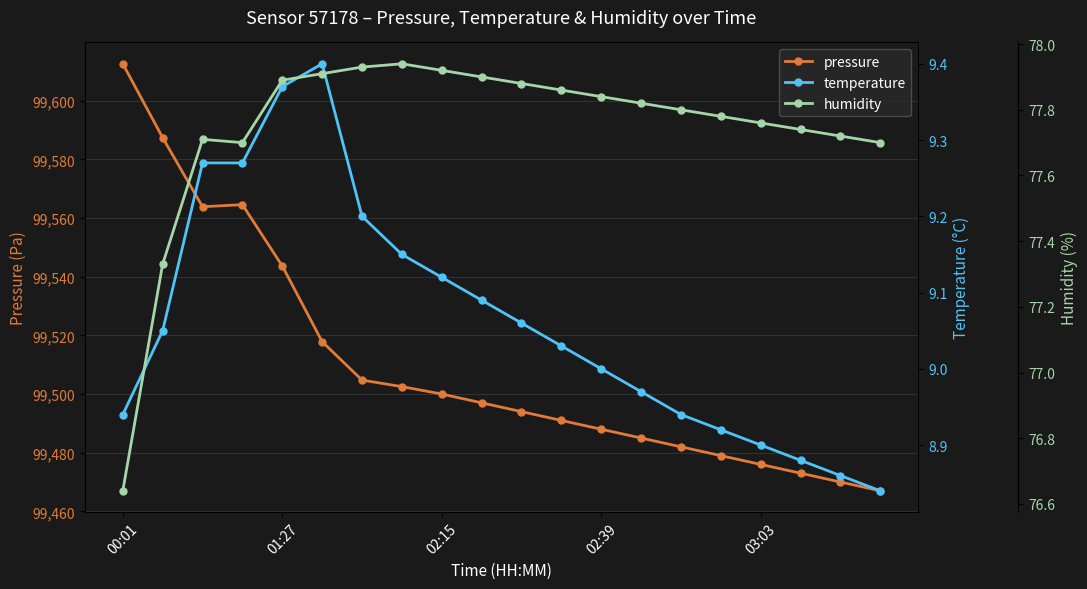

What is the lowest value of the pressure series?

99467.0